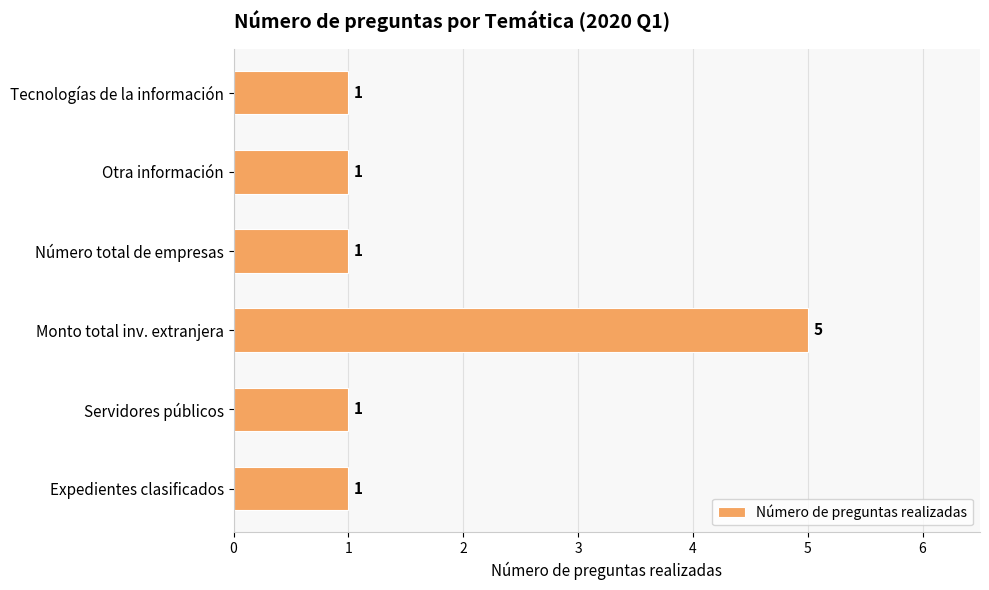

The value at Otra información is 1. True or false?

True